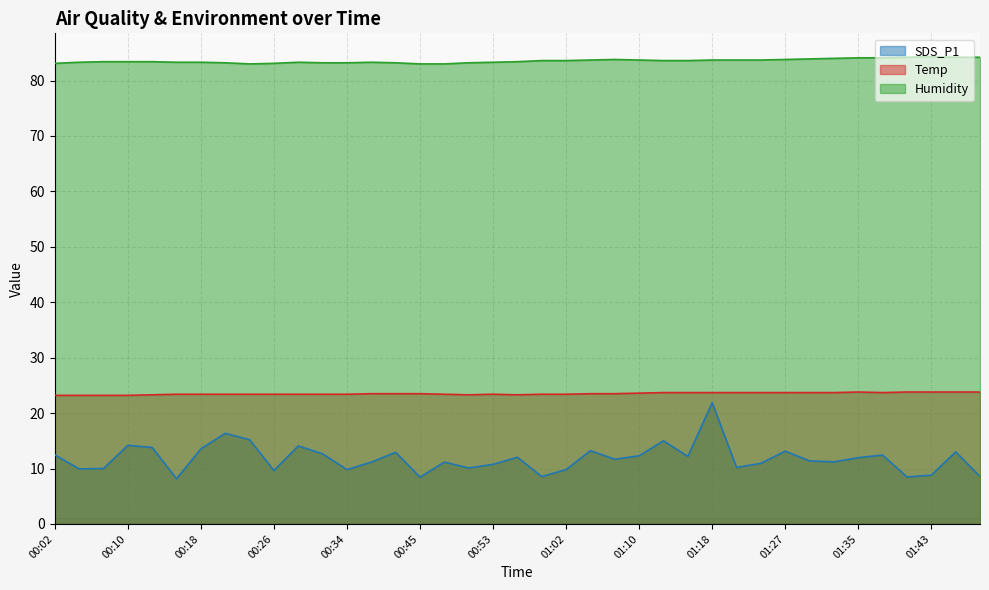

List the series in order of their peak value, lowest first.

SDS_P1, Temp, Humidity